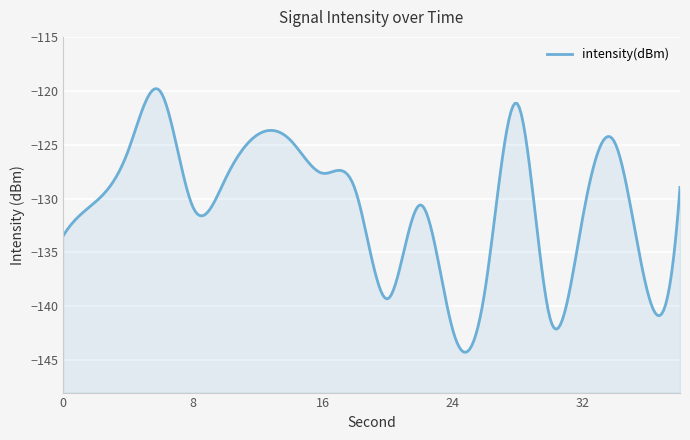

What is the maximum value shown in the chart?

-120.1